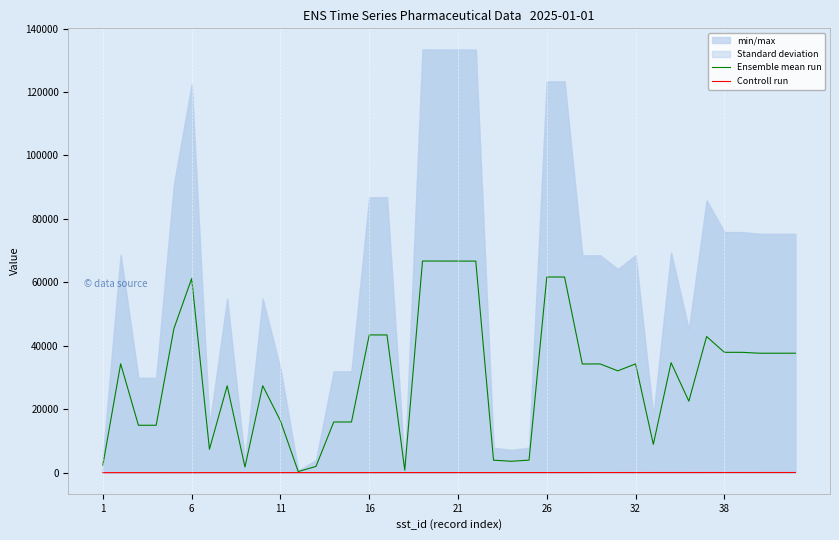

What is the difference between the maximum and minimum values in the Ensemble mean run series?

66366.0